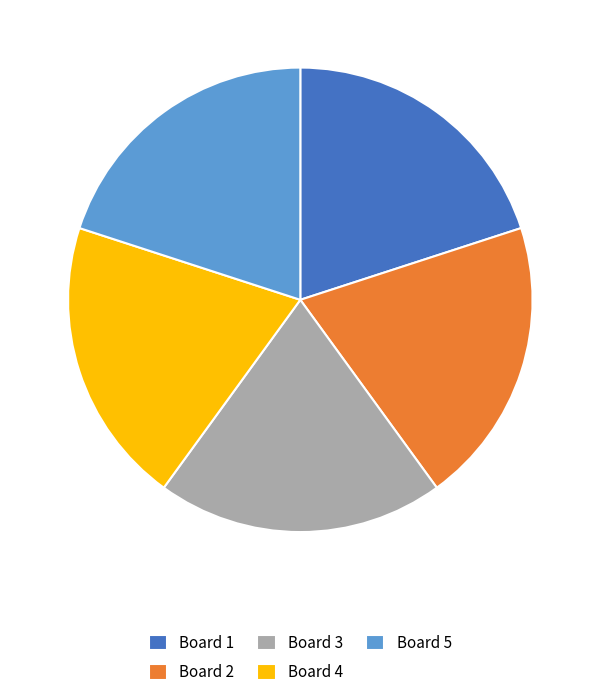

What is the ratio of the value at Board 3 to the value at Board 4?

1.0